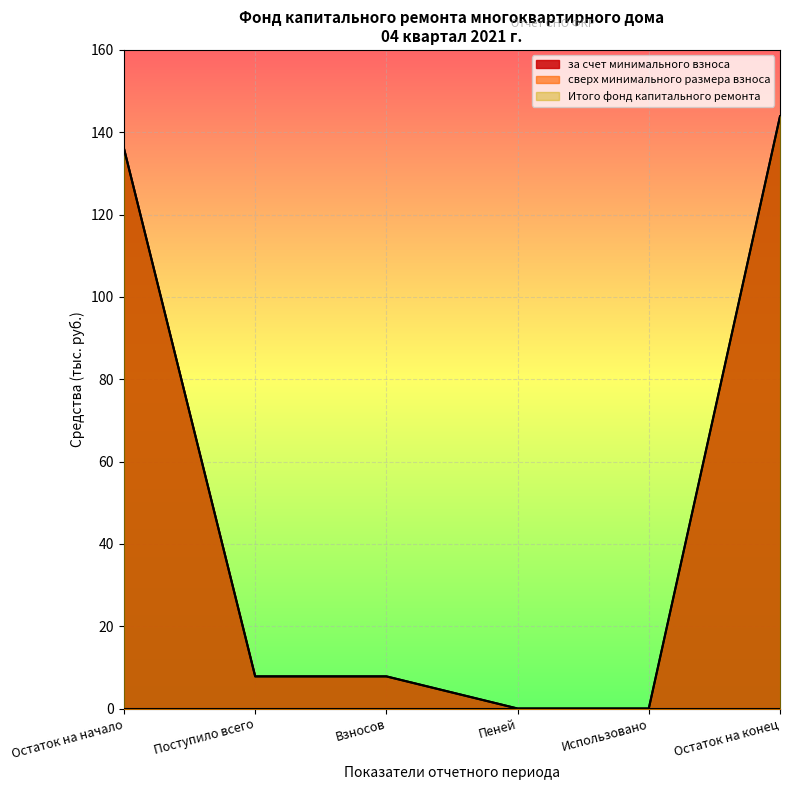

Which series has the largest range (max minus min)?

за счет минимального взноса